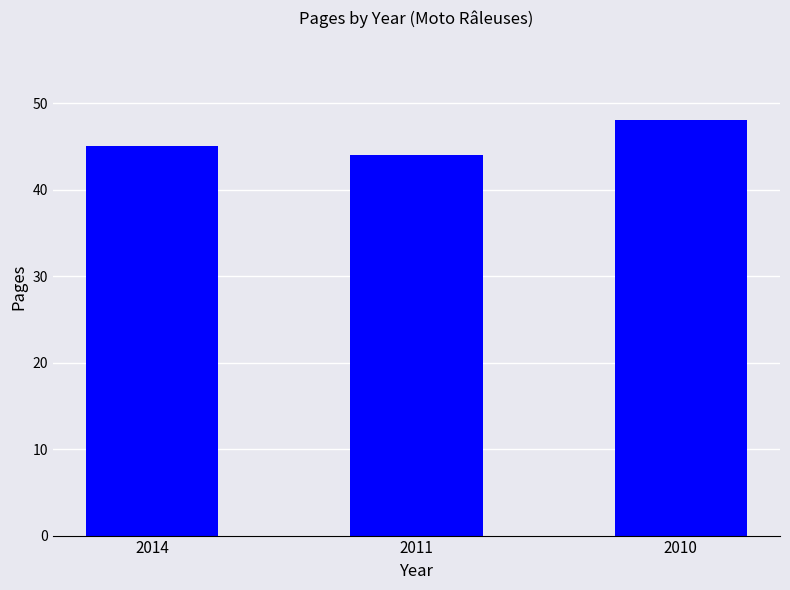

Which category has the highest value across all series?

2010